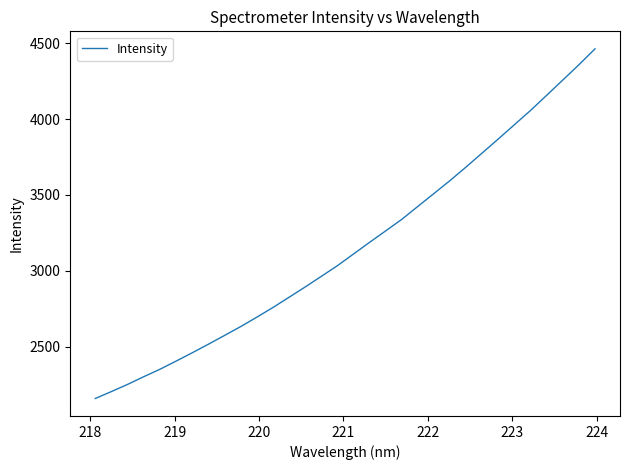

What is the minimum value shown in the chart?

2157.3